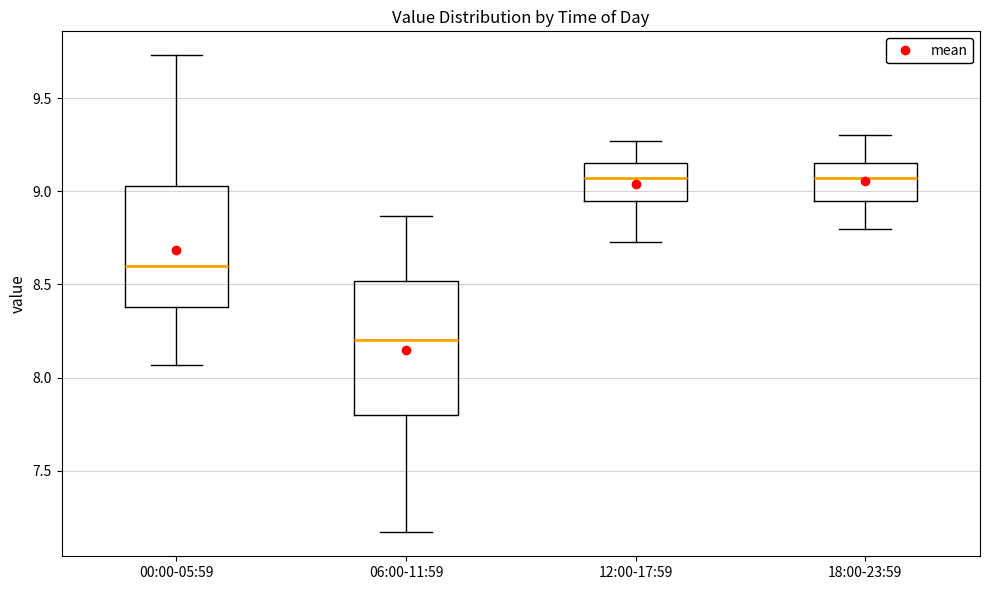

Where does the median line of the box for 06:00-11:59 sit on the y-axis? The values are not printed on the chart, so give them approximately, as read against the axis.

8.20